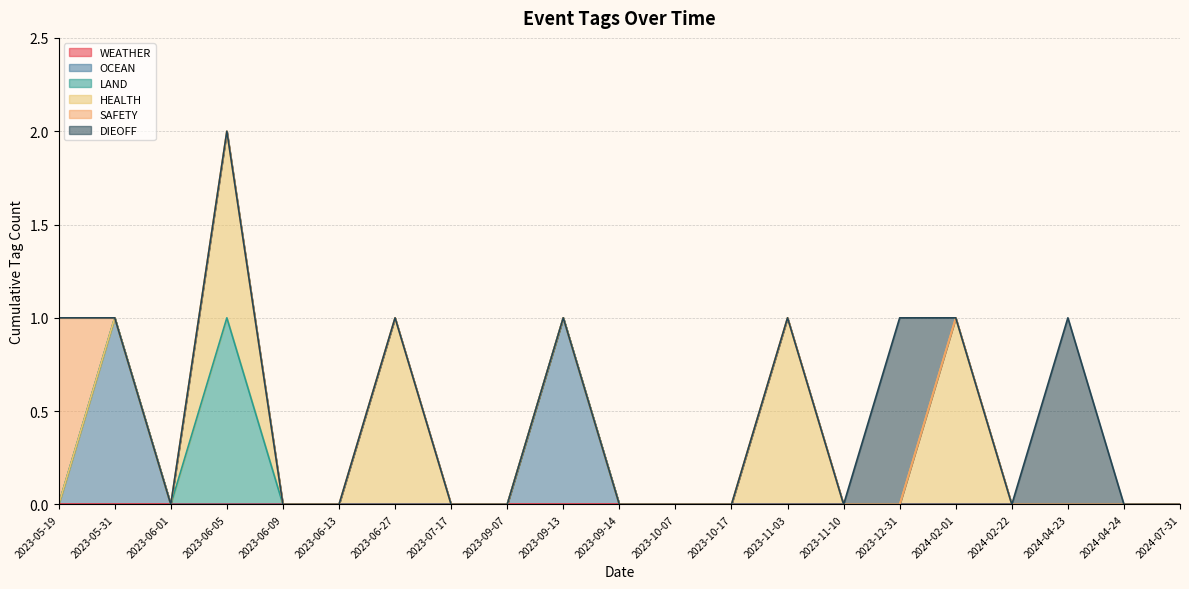

Where is the first local maximum for HEALTH?

2023-06-05